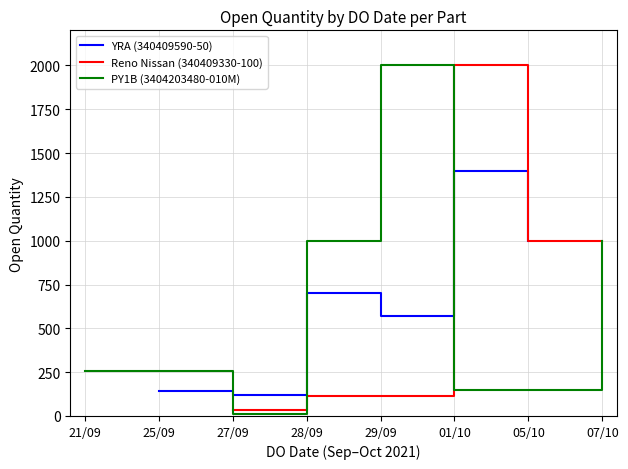

What is the lowest value of the YRA (340409590-50) series?

120